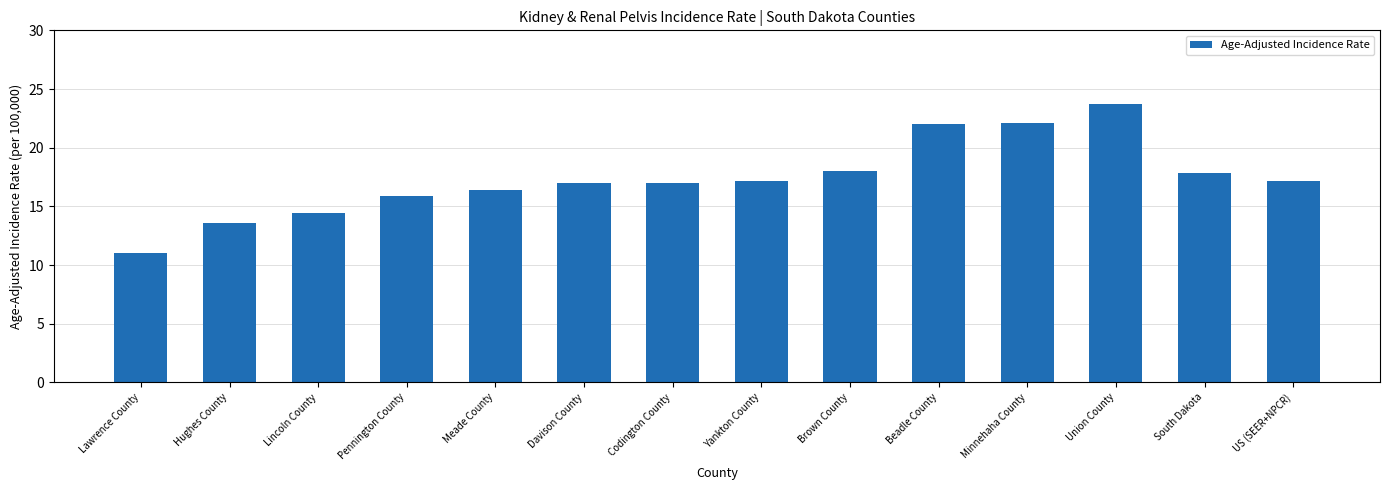

Read the value at Pennington County.

15.9